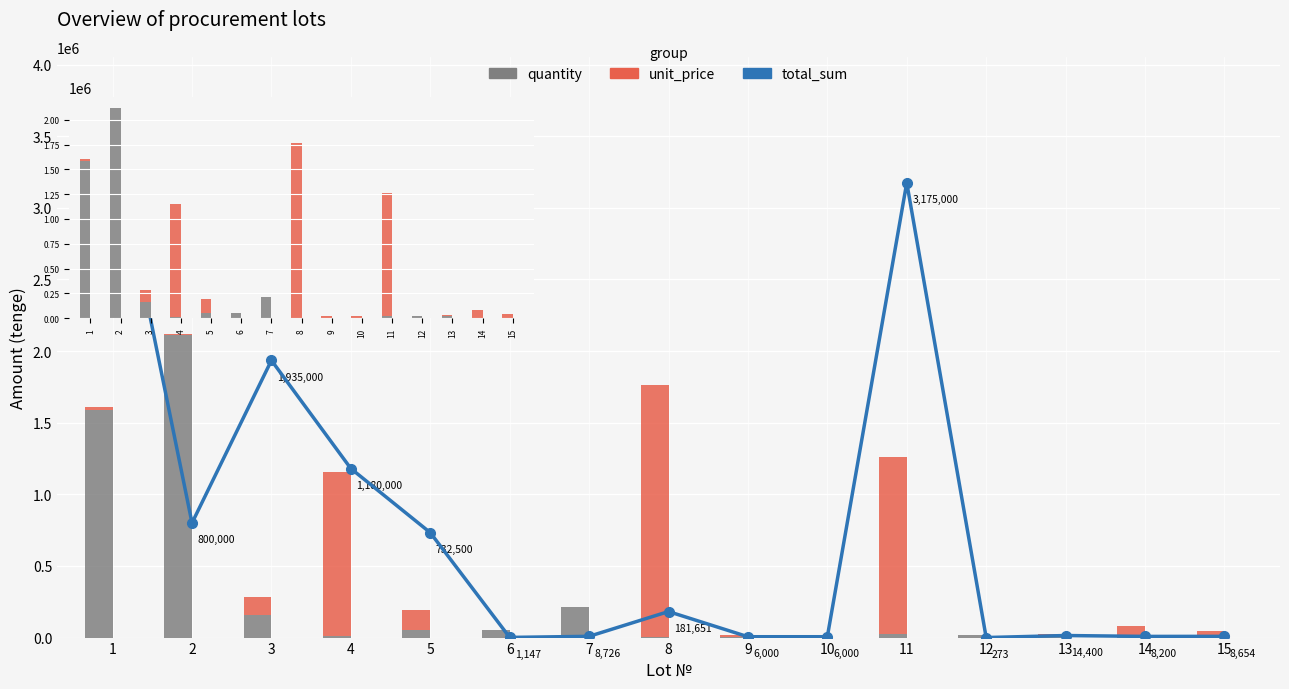

Which category has the lowest value in the quantity series?

8